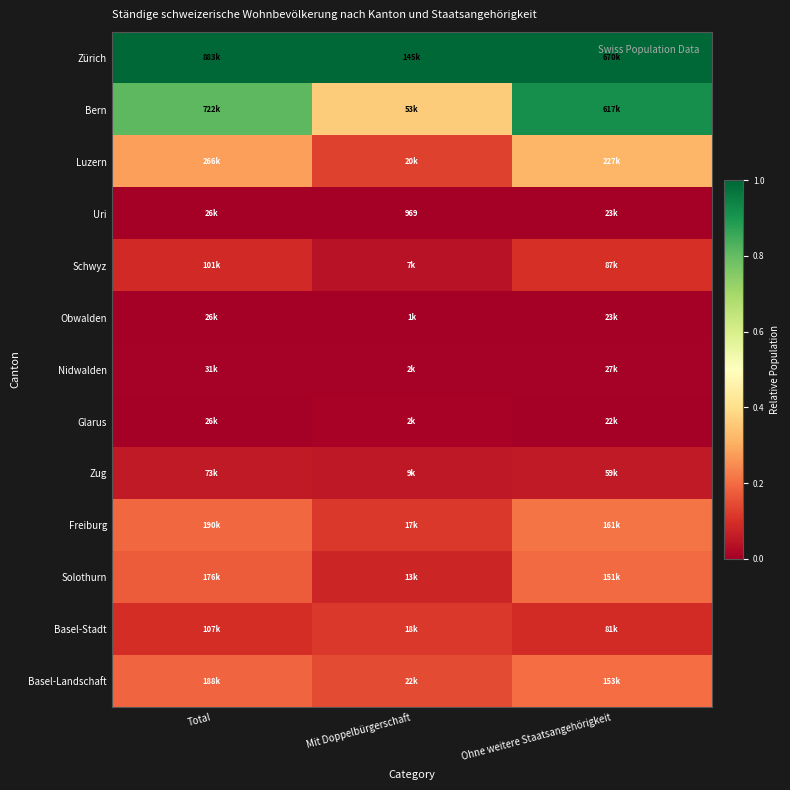

Between Total and Mit Doppelbürgerschaft, which series saw the biggest shift?

Bern